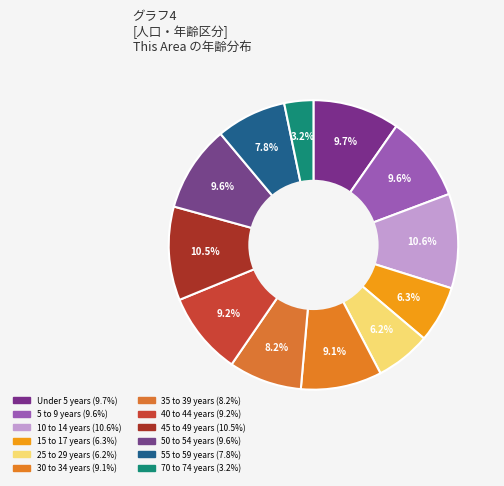

Which has a higher value, 50 to 54 years or 25 to 29 years?

50 to 54 years